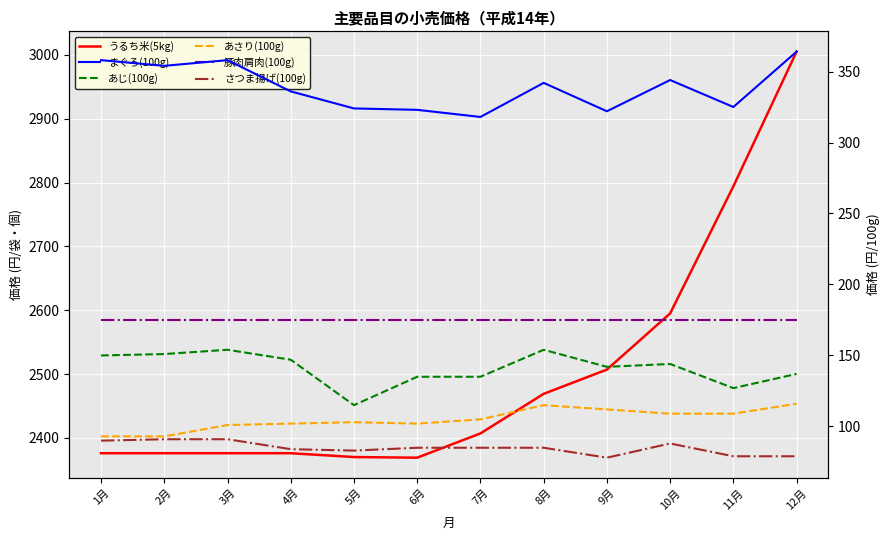

Reading left to right, list all the values displayed in this chart.

うるち米(5kg): 2376	2376	2376	2376	2370	2369	2407	2469	2507	2595	2794	3005
まぐろ(100g): 358	354	358	336	324	323	318	342	322	344	325	364
あじ(100g): 150	151	154	147	115	135	135	154	142	144	127	137
あさり(100g): 93	93	101	102	103	102	105	115	112	109	109	116
豚肉肩肉(100g): 175	175	175	175	175	175	175	175	175	175	175	175
さつま揚げ(100g): 90	91	91	84	83	85	85	85	78	88	79	79